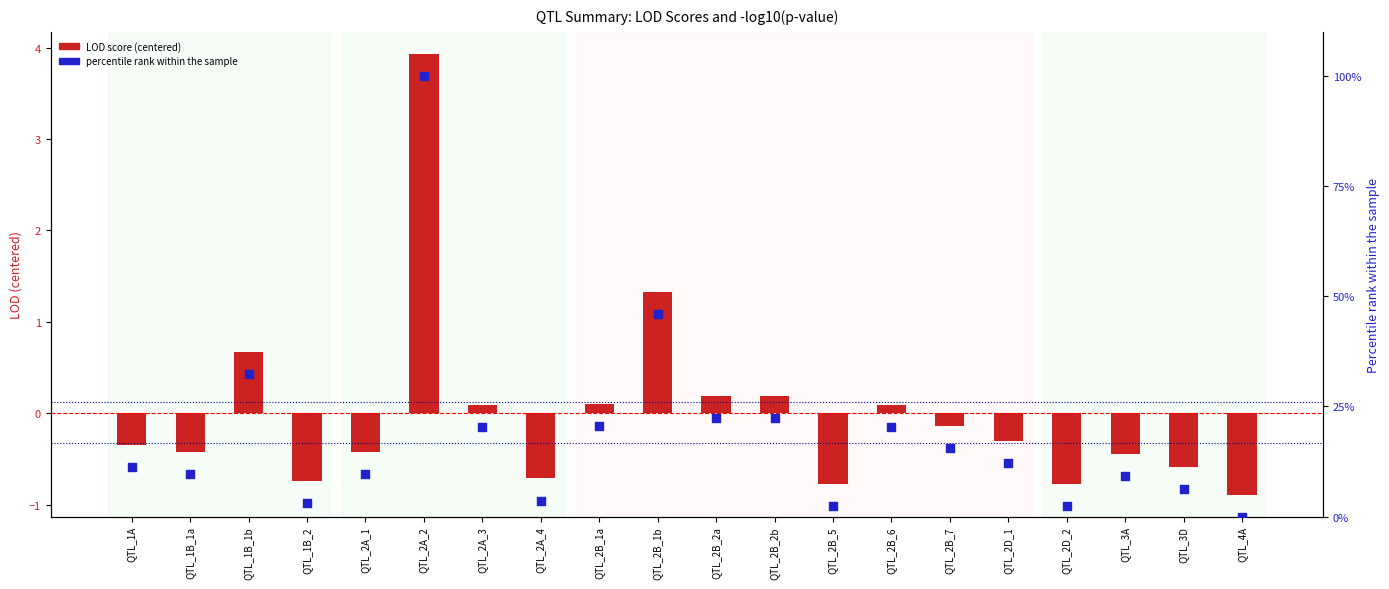

What is the total value across all series at QTL_3D?

5.7